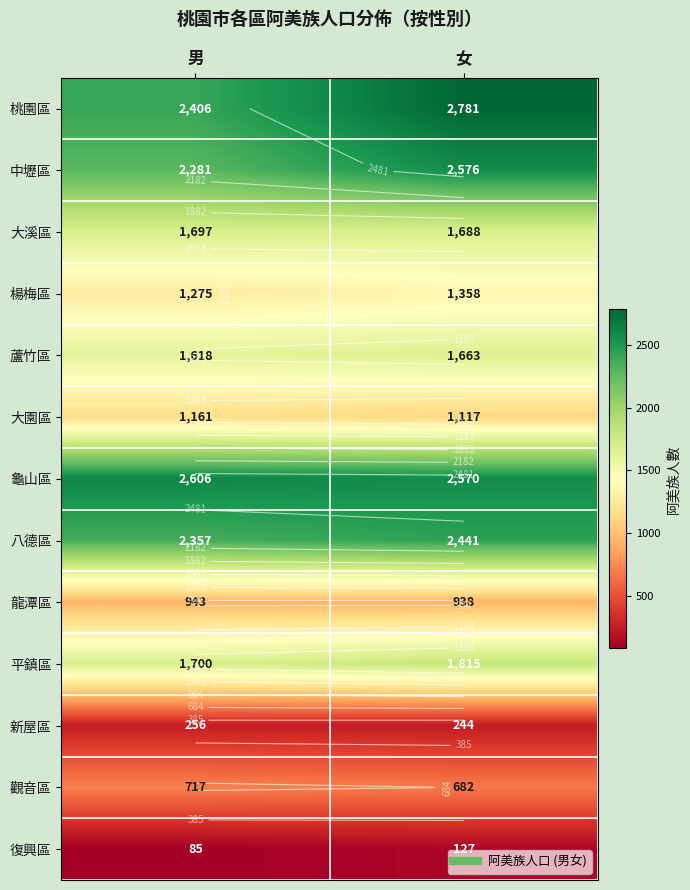

How many data points does each series have?

2